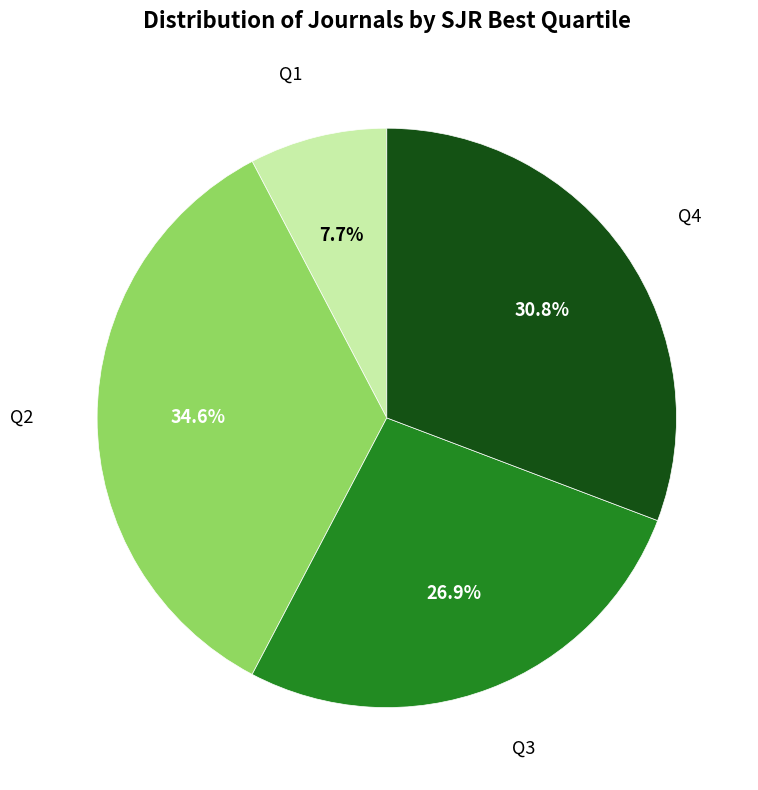

Which has a higher value, Q4 or Q2?

Q2